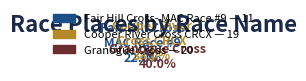

Does Cooper River Cross CRCX represent more than half of the total?

No